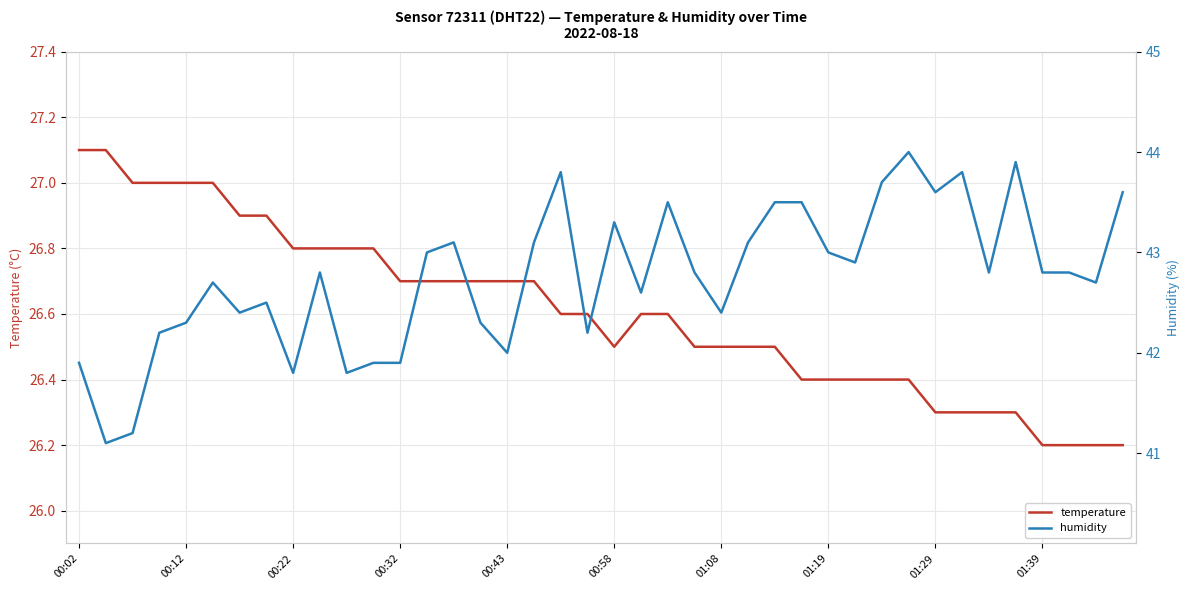

Which series changed the most between 00:02 and 39?

humidity